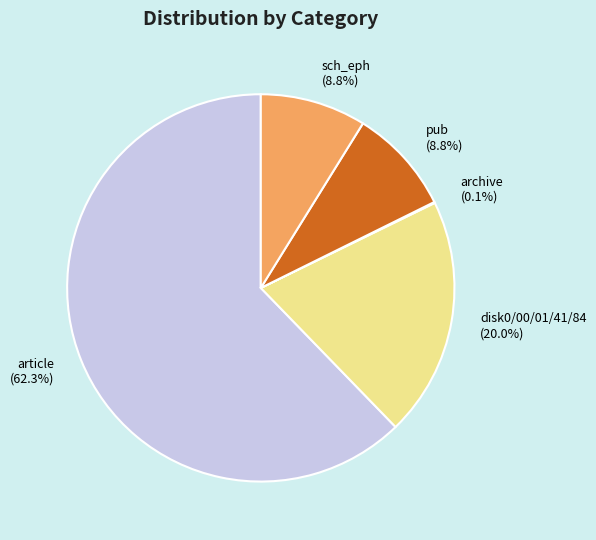

What is the largest slice in the pie chart?

article